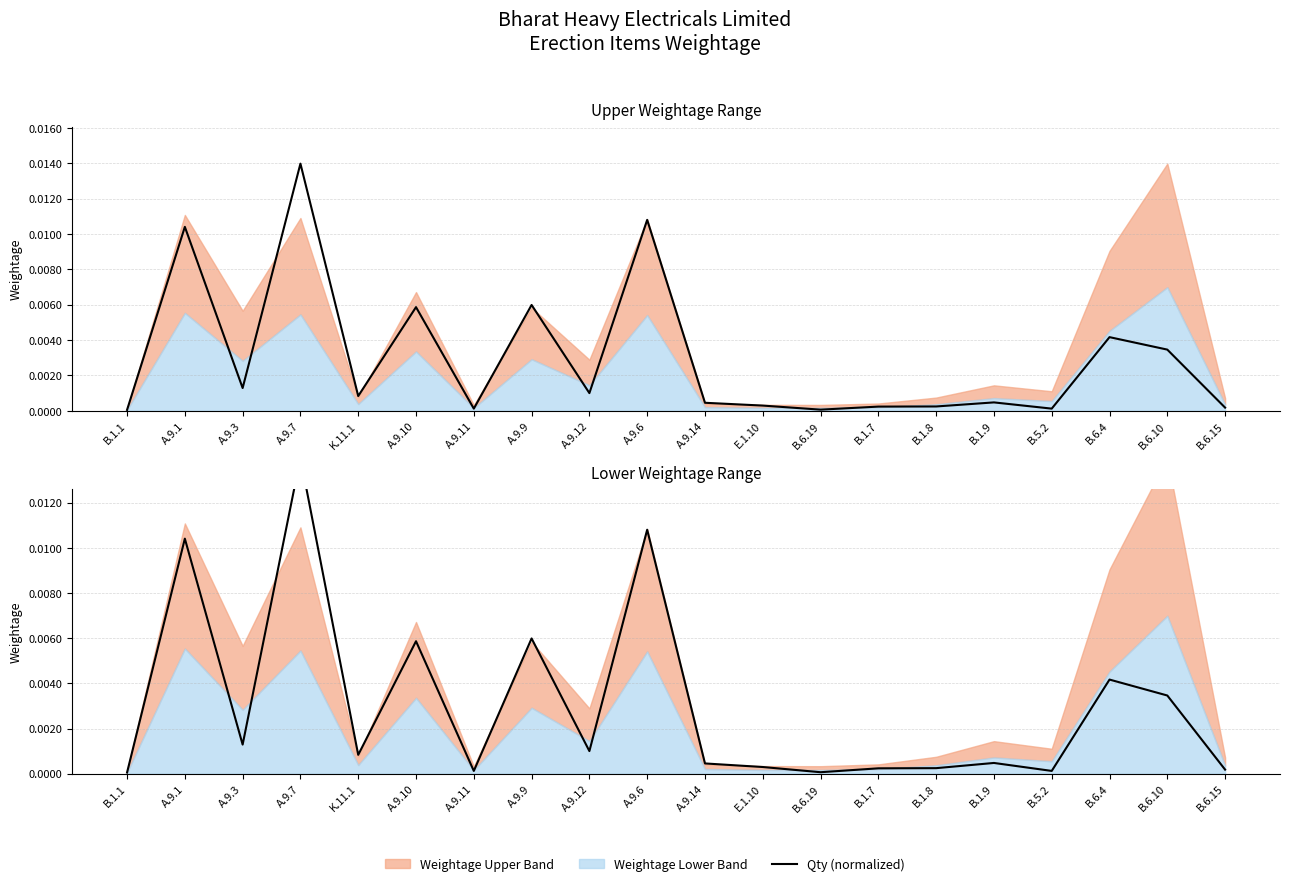

True or false: the data shows 0.0 at B.1.8.

False